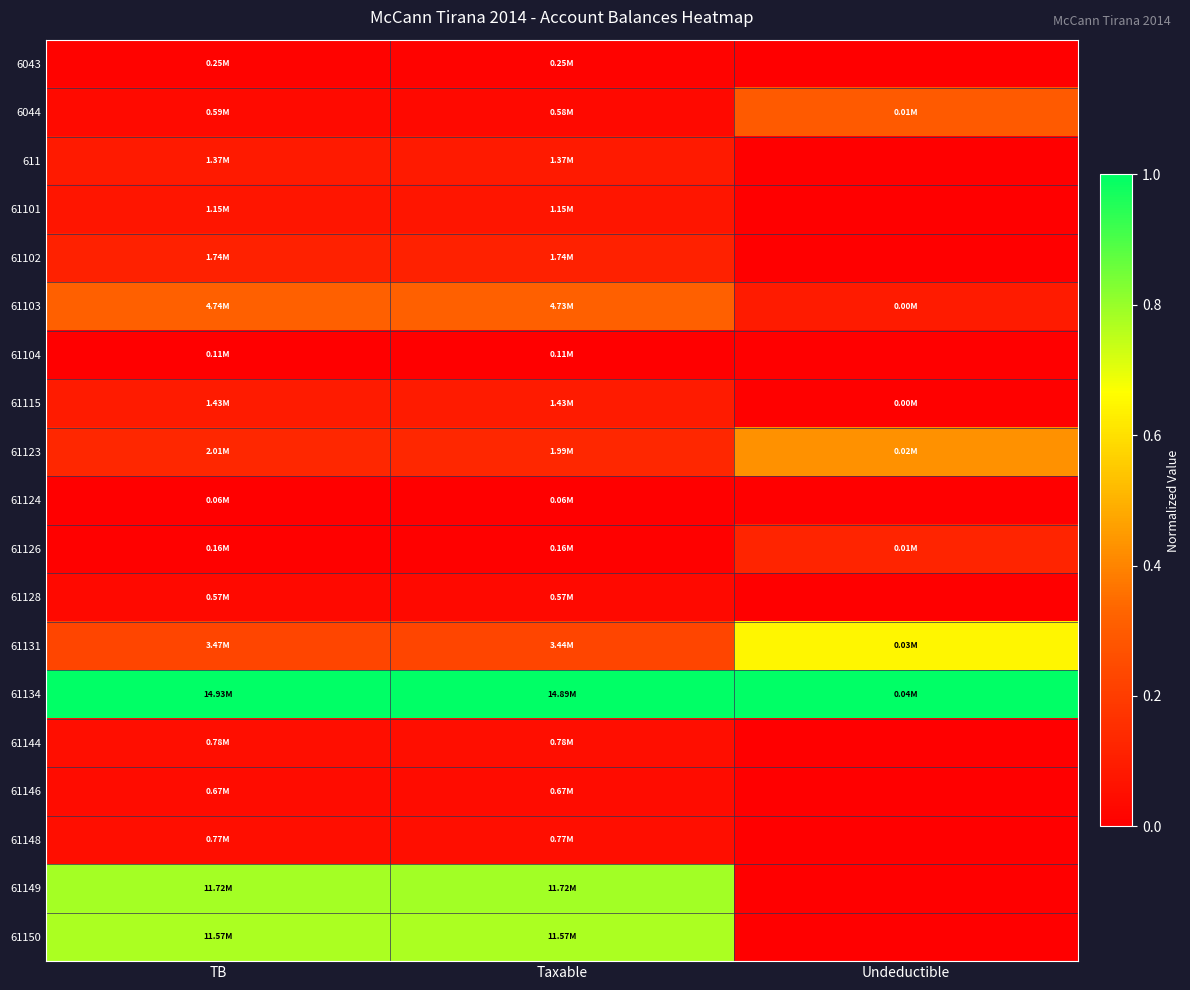

How many data points does each series have?

3